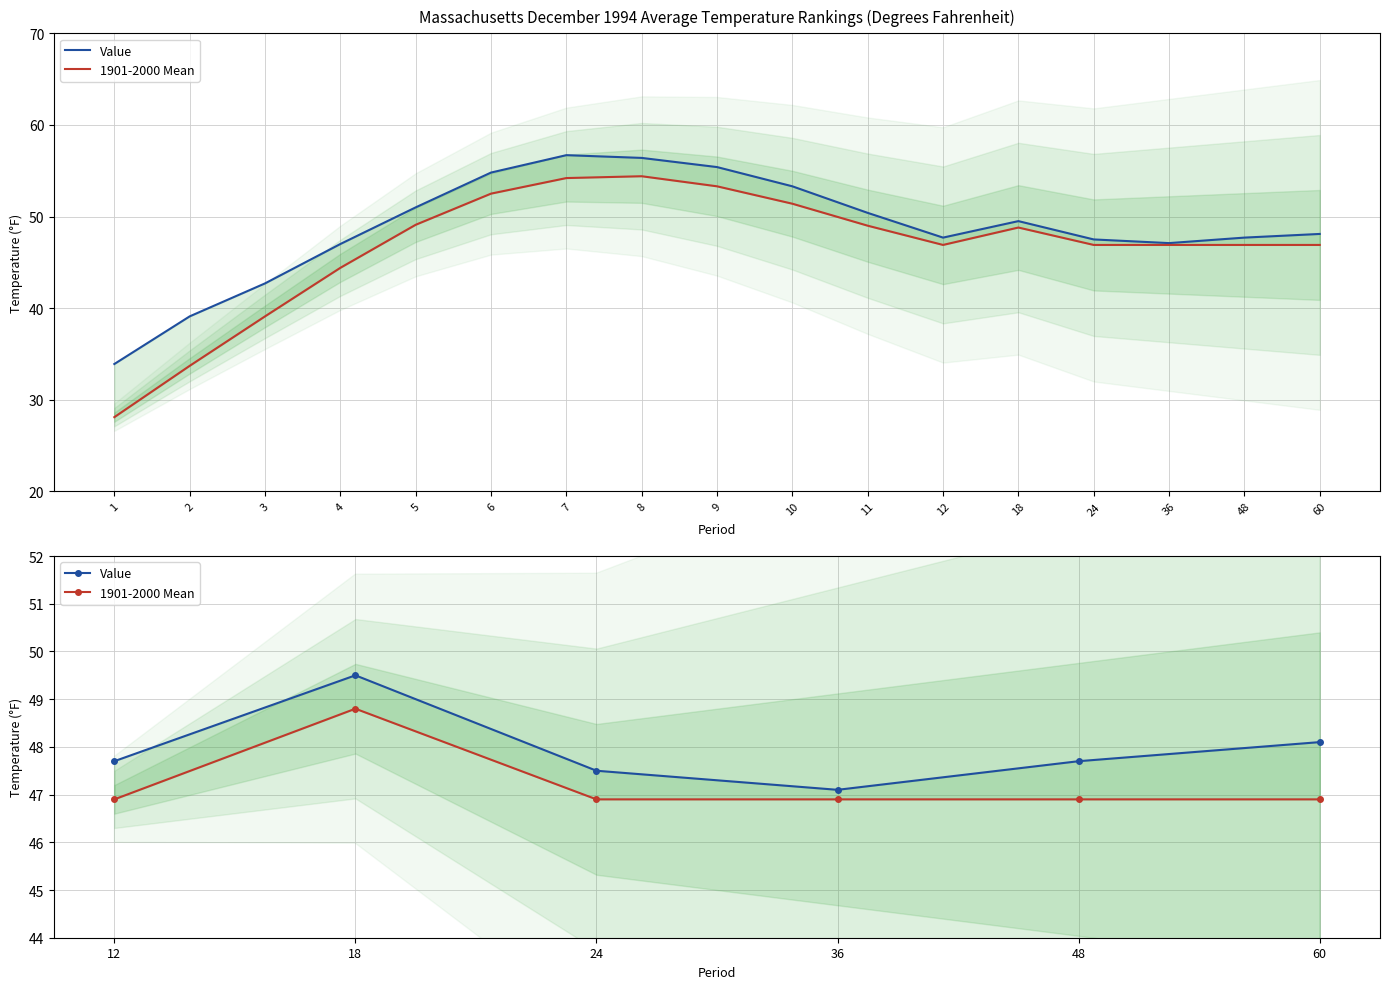

Reading right to left, list all the values displayed in this chart.

Value: 48.1	47.7	47.1	47.5	49.5	47.7
1901-2000 Mean: 46.9	46.9	46.9	46.9	48.8	46.9